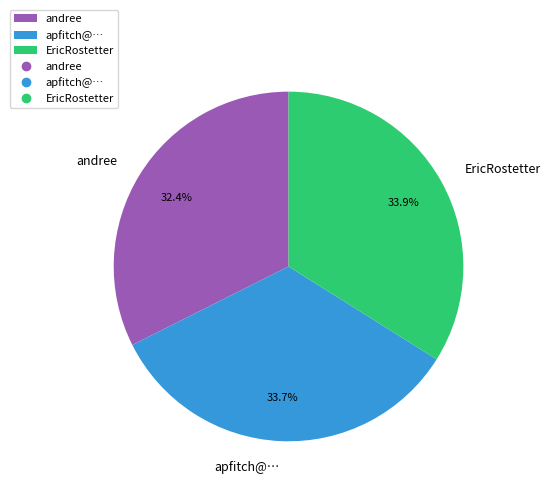

How many segments does this pie chart have?

3